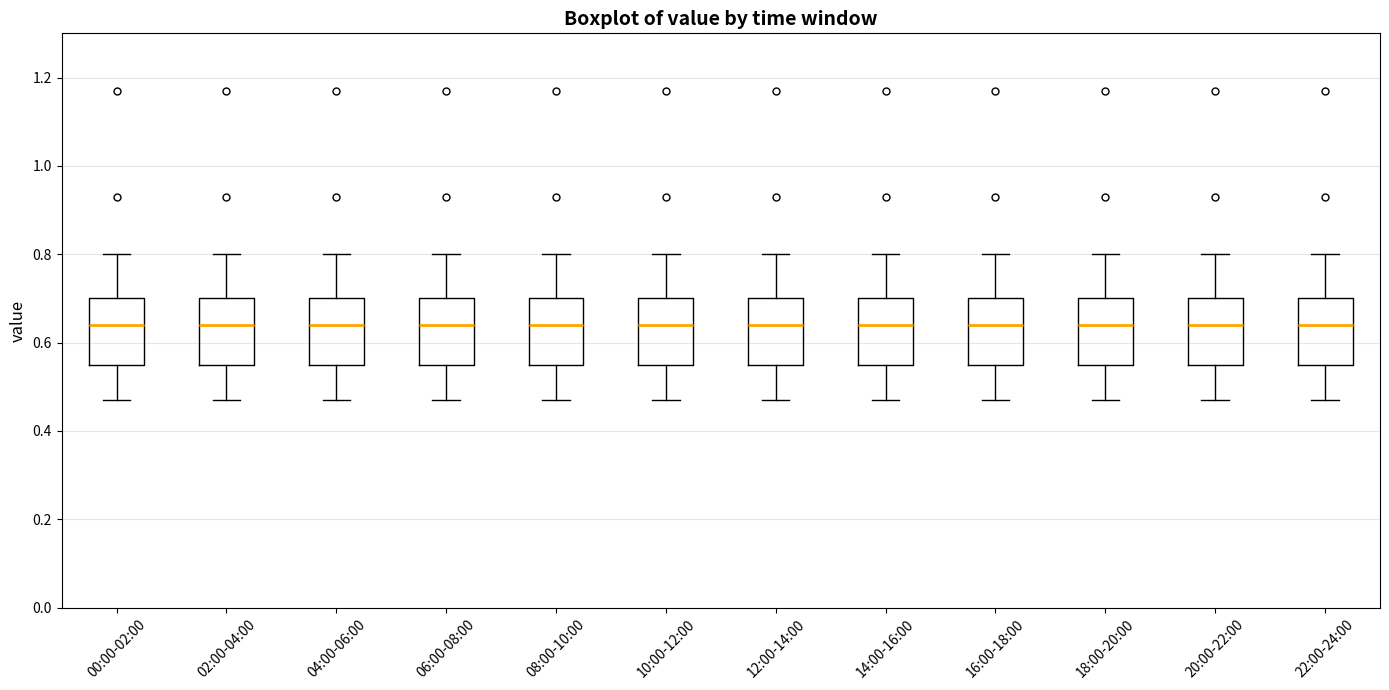

Reading left to right, transcribe this box plot: for each box, give where its median line is, the range the box spans, and where its two whiskers end, as read against the y-axis. The values are not printed on the chart, so give them approximately, as read against the axis.

00:00-02:00: median 0.64, box 0.56 to 0.70, whiskers 0.48 to 0.80
02:00-04:00: median 0.64, box 0.56 to 0.70, whiskers 0.48 to 0.80
04:00-06:00: median 0.64, box 0.56 to 0.70, whiskers 0.48 to 0.80
06:00-08:00: median 0.64, box 0.56 to 0.70, whiskers 0.48 to 0.80
08:00-10:00: median 0.64, box 0.56 to 0.70, whiskers 0.48 to 0.80
10:00-12:00: median 0.64, box 0.56 to 0.70, whiskers 0.48 to 0.80
12:00-14:00: median 0.64, box 0.56 to 0.70, whiskers 0.48 to 0.80
14:00-16:00: median 0.64, box 0.56 to 0.70, whiskers 0.48 to 0.80
16:00-18:00: median 0.64, box 0.56 to 0.70, whiskers 0.48 to 0.80
18:00-20:00: median 0.64, box 0.56 to 0.70, whiskers 0.48 to 0.80
20:00-22:00: median 0.64, box 0.56 to 0.70, whiskers 0.48 to 0.80
22:00-24:00: median 0.64, box 0.56 to 0.70, whiskers 0.48 to 0.80